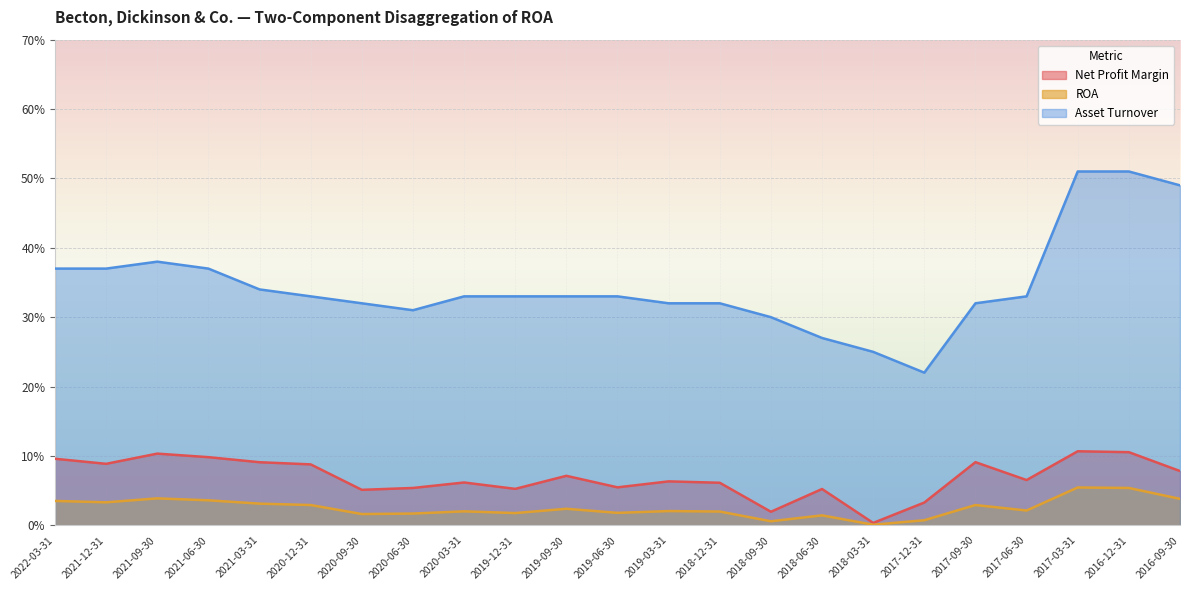

What are all the series names shown in the legend?

Net Profit Margin, ROA, Asset Turnover